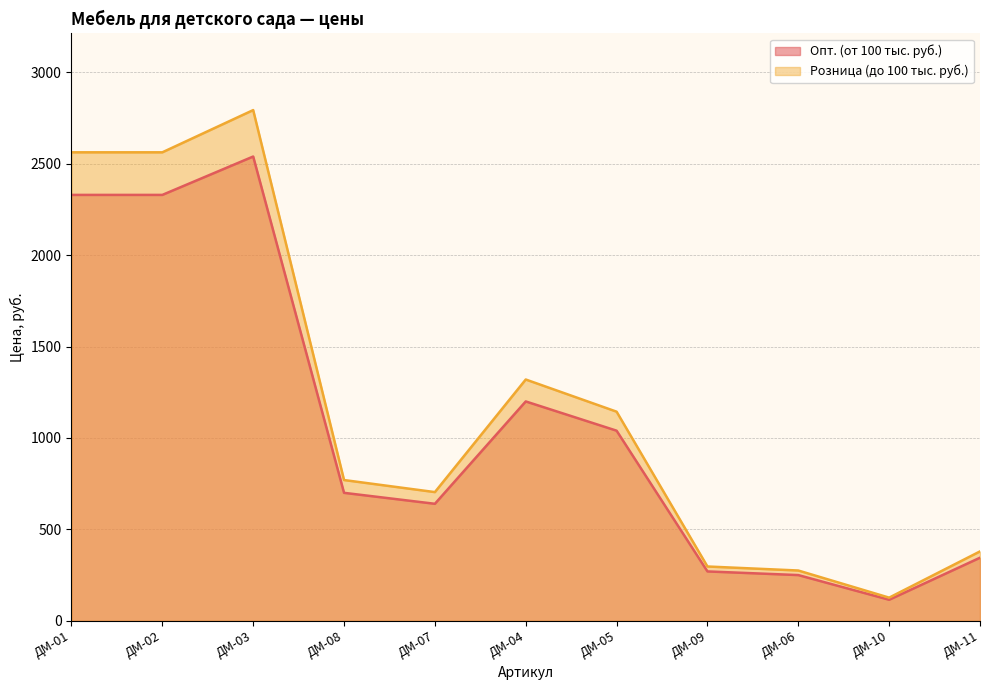

At how many categories does at least one series exceed 2159?

3